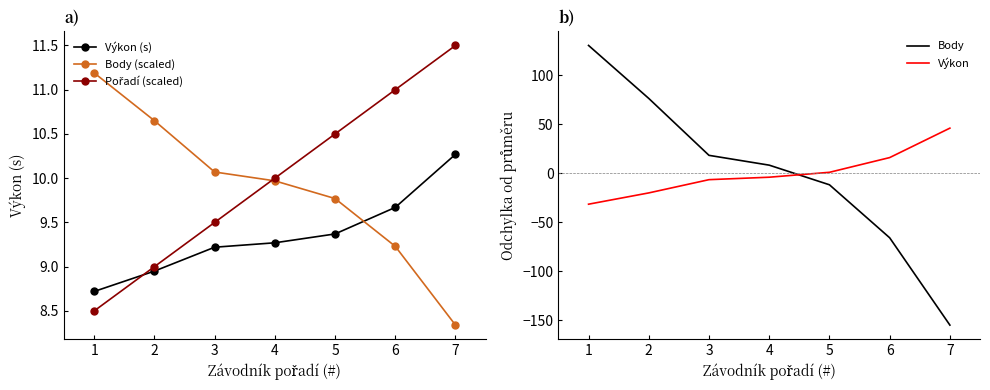

What is the lowest value of the Výkon series?

-31.6